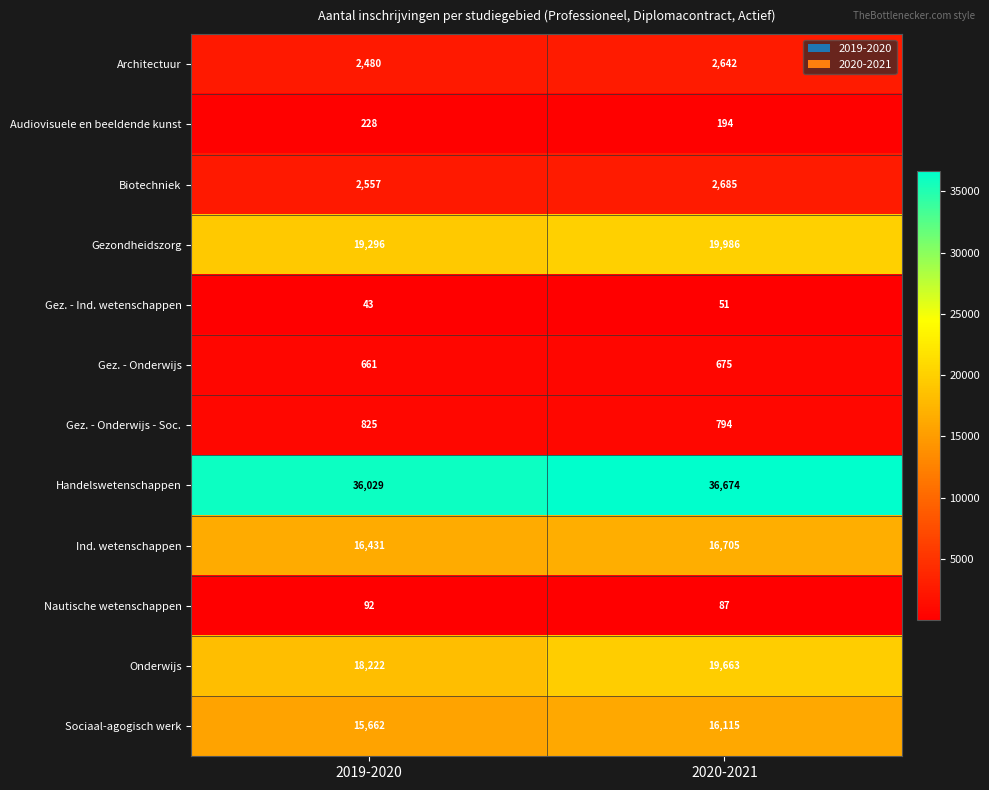

Count the number of data series in this chart.

12